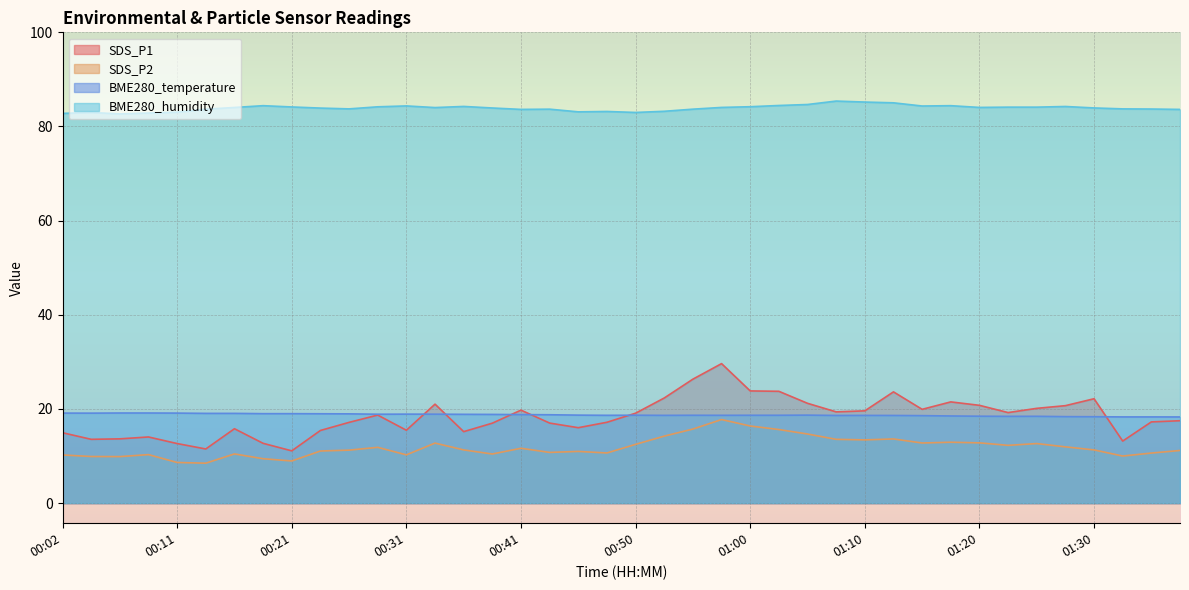

List the labels in order of SDS_P1 value, largest first.

00:58, 00:55, 01:00, 01:03, 01:12, 00:53, 01:30, 01:17, 01:05, 00:33, 01:20, 01:27, 01:25, 01:15, 00:41, 01:10, 01:07, 01:22, 00:50, 00:28, 01:37, 01:35, 00:48, 00:26, 00:43, 00:38, 00:45, 00:16, 00:31, 00:24, 00:36, 00:02, 00:09, 00:07, 00:04, 01:32, 00:19, 00:11, 00:14, 00:21